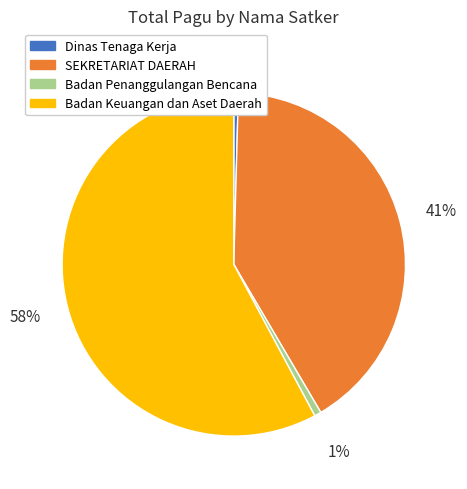

To the nearest percent, what is the average slice percentage?

25%